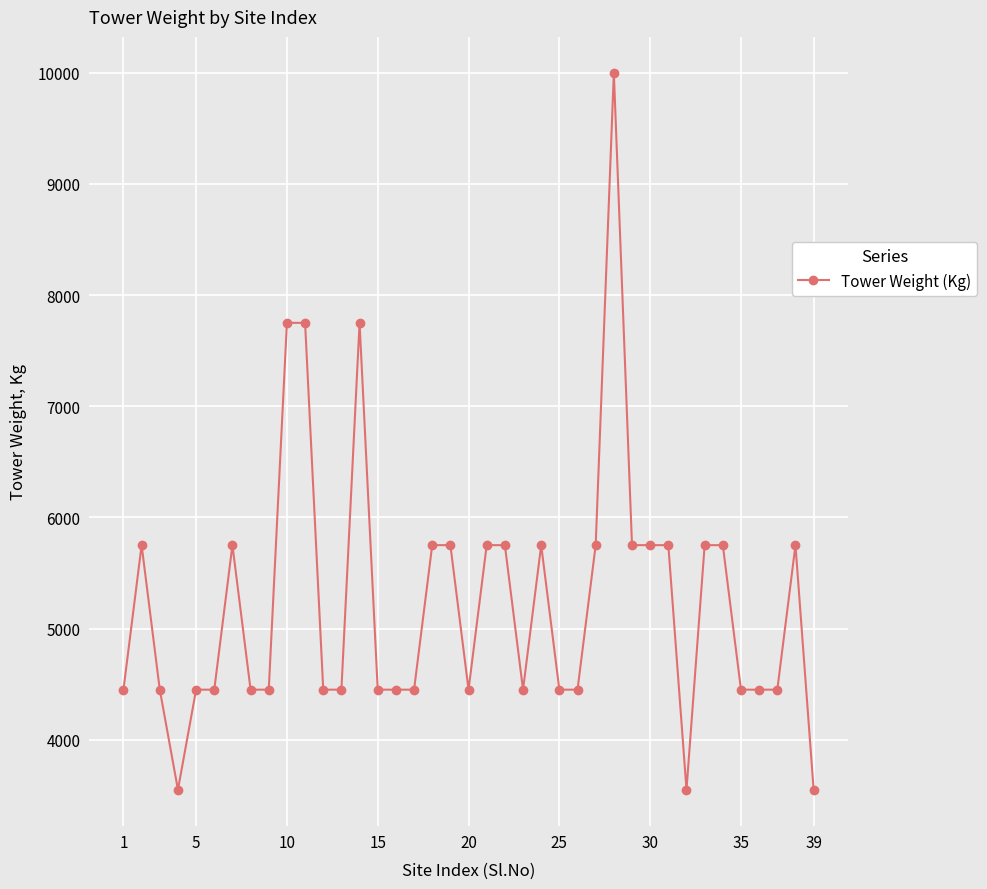

True or false: the data has more than 2 interior local peaks.

True